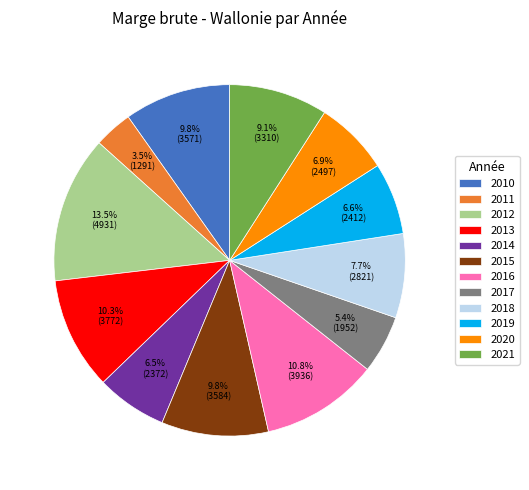

What is the ratio of the value at 2017 to the value at 2013?

0.5